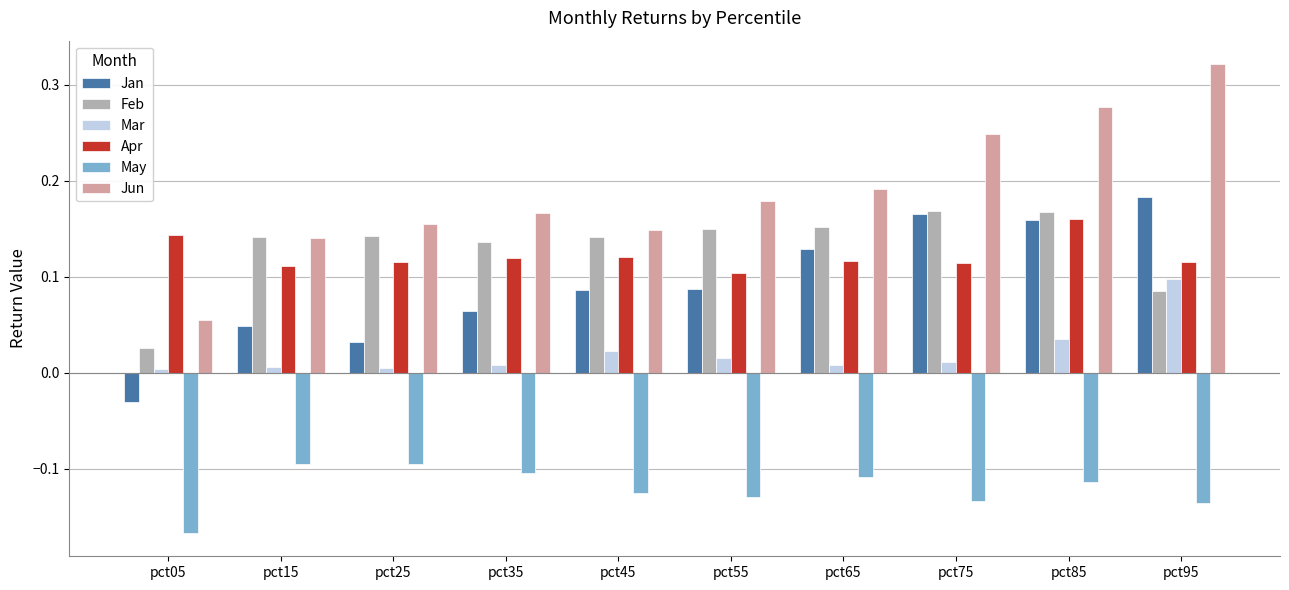

What is the sum of all May values?

-1.2